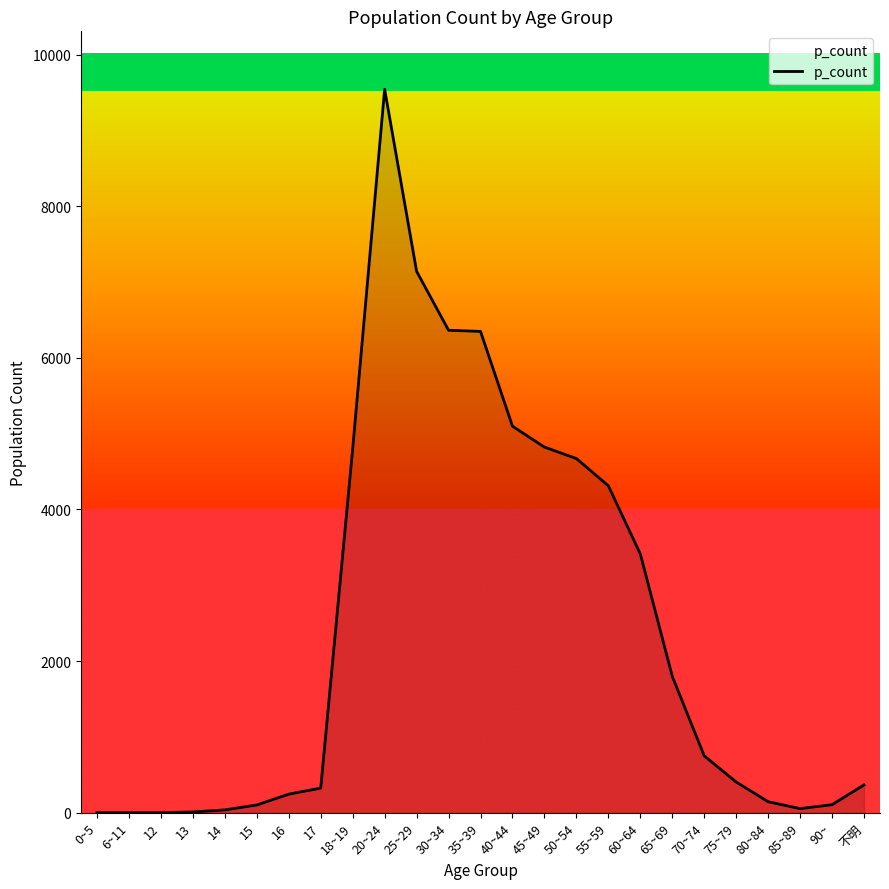

What is the average value?

2435